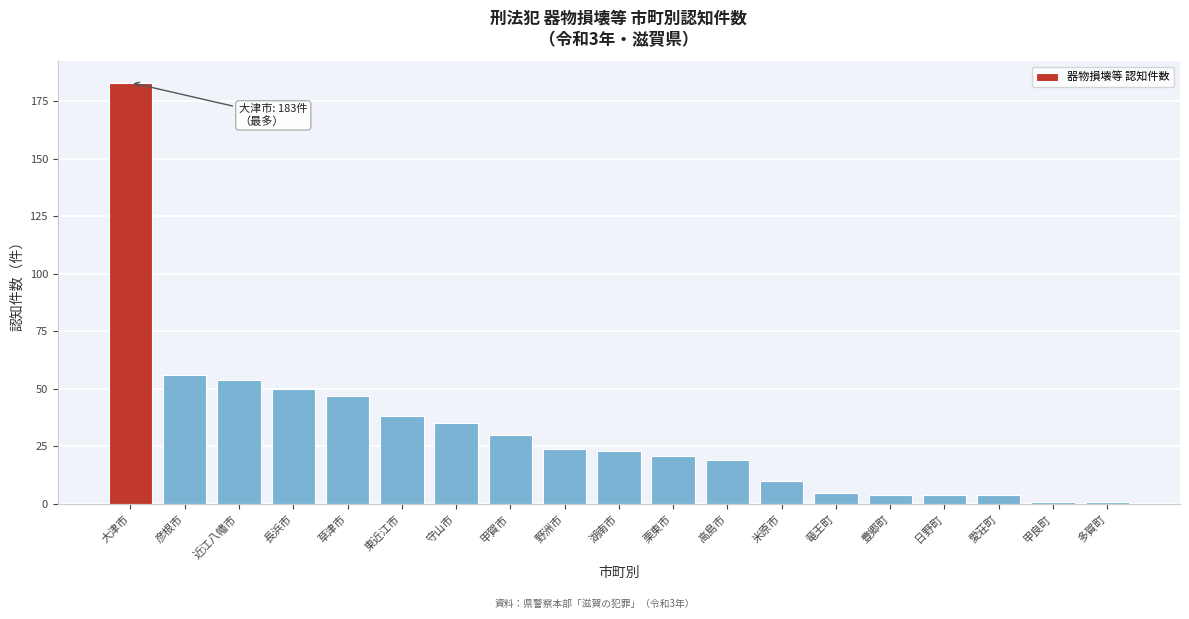

Reading left to right, what are all the values shown in this chart?

183	56	54	50	47	38	35	30	24	23	21	19	10	5	4	4	4	1	1